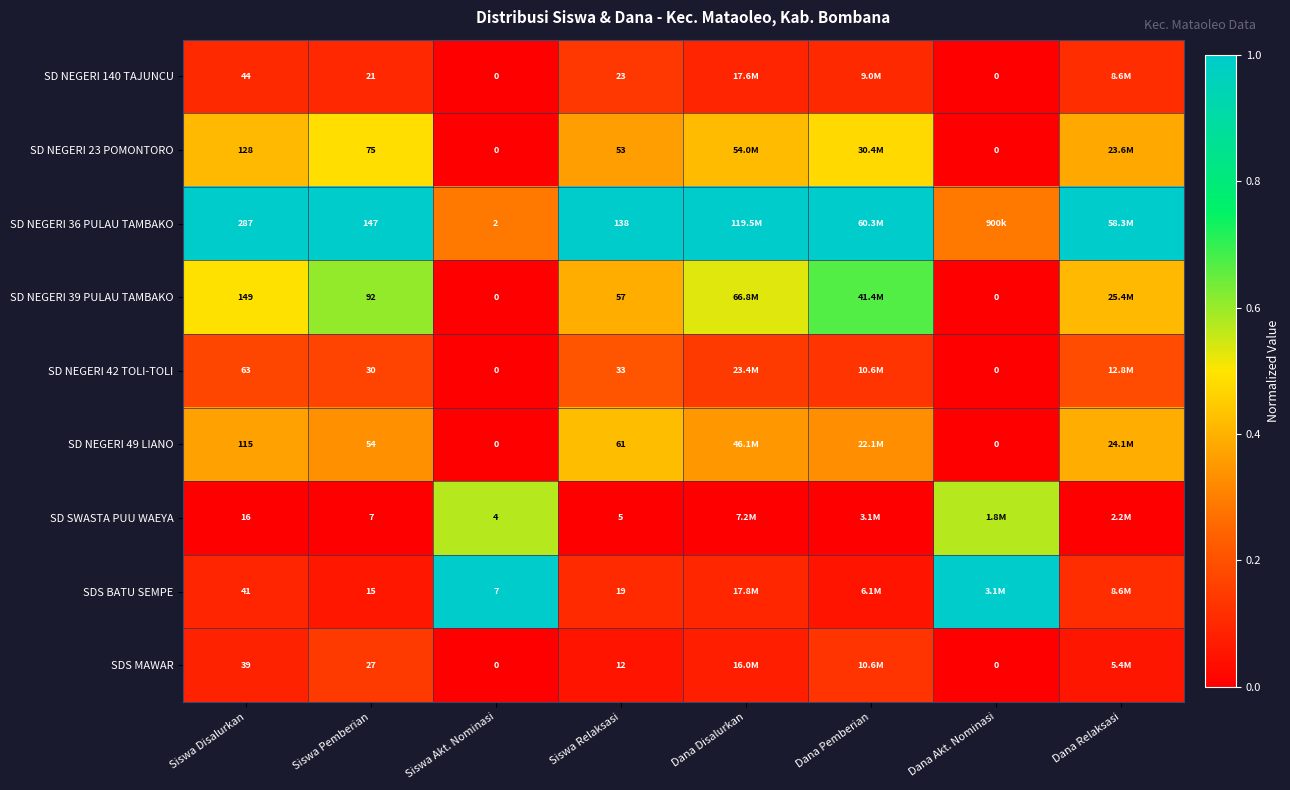

What is the total value across all series at Siswa Disalurkan?

882.0